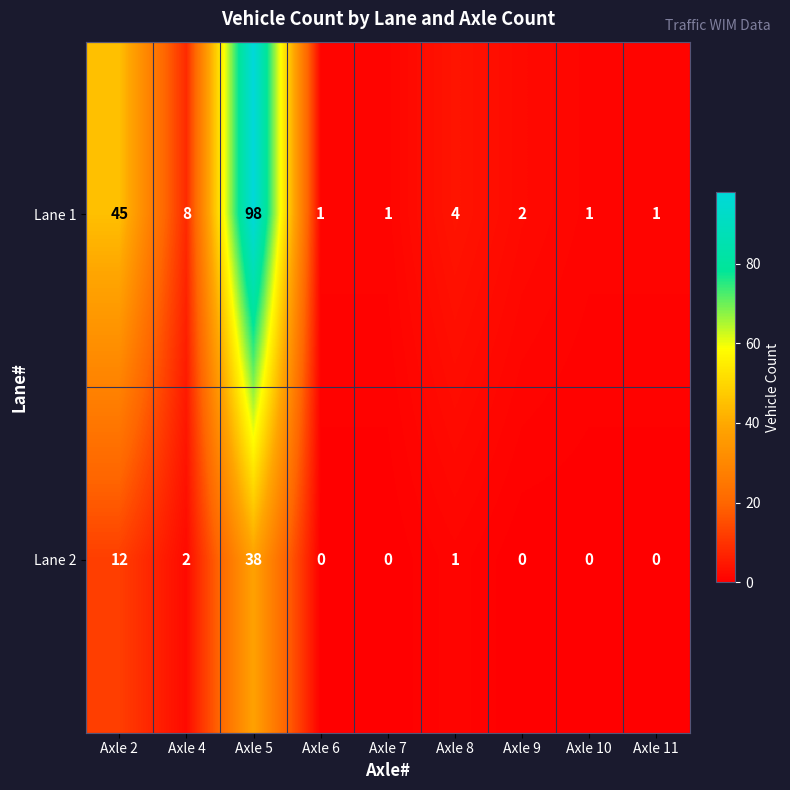

Reading left to right, extract all data points from this chart.

Lane 1: 45	8	98	1	1	4	2	1	1
Lane 2: 12	2	38	0	0	1	0	0	0